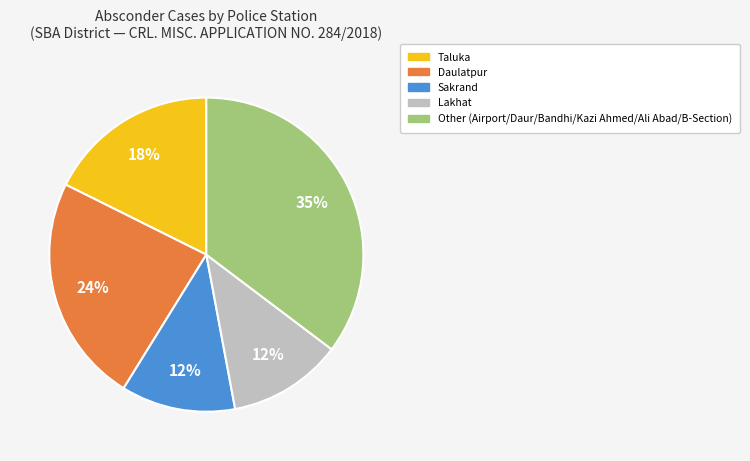

To the nearest percent, what is the average slice percentage?

20%